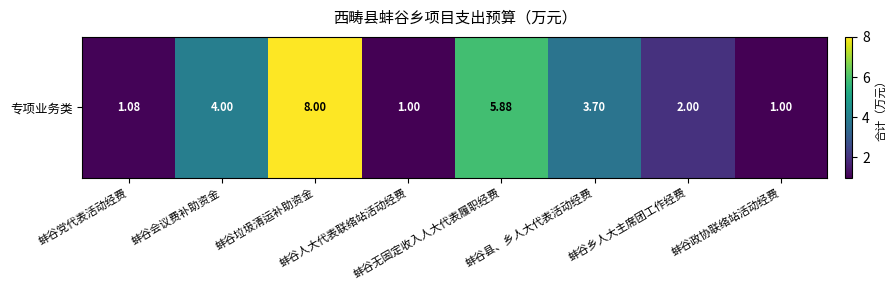

Which has a higher value, 蚌谷县、乡人大代表活动经费 or 蚌谷人大代表联络站活动经费?

蚌谷县、乡人大代表活动经费